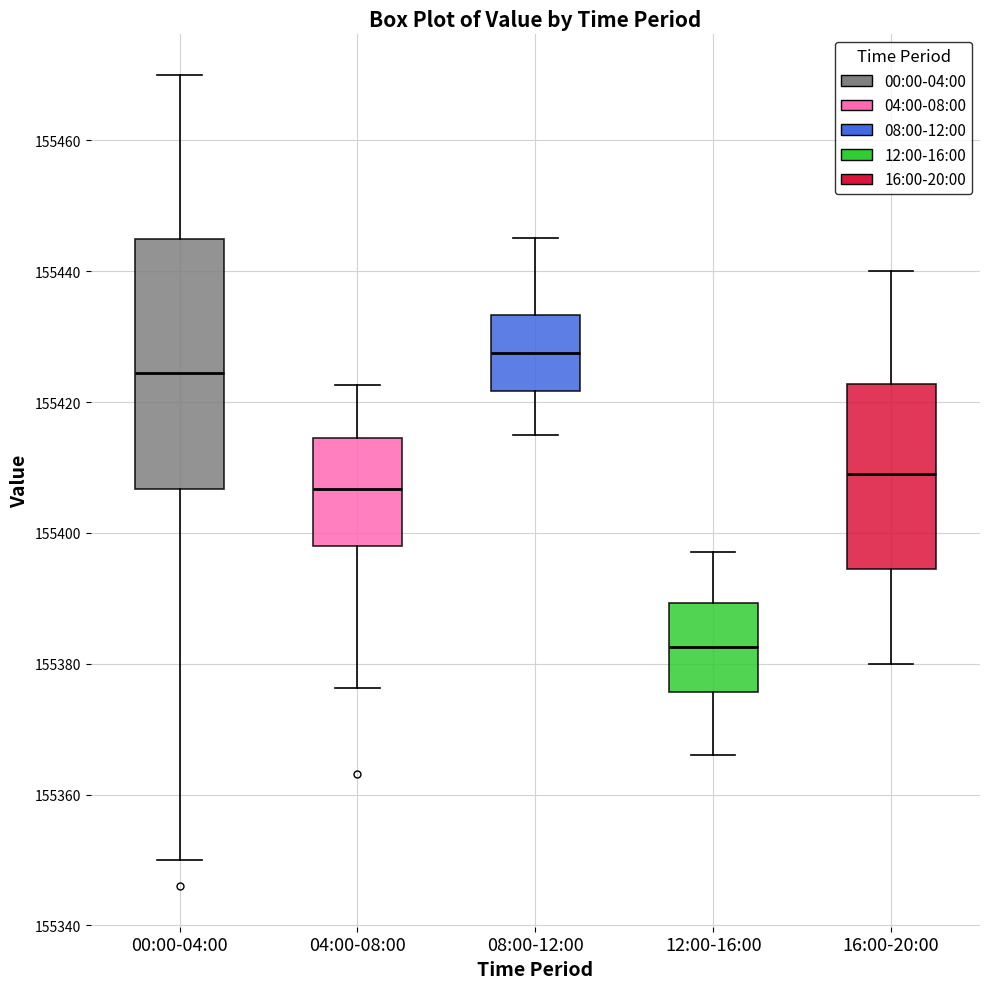

Which box has the lowest median line?

12:00-16:00